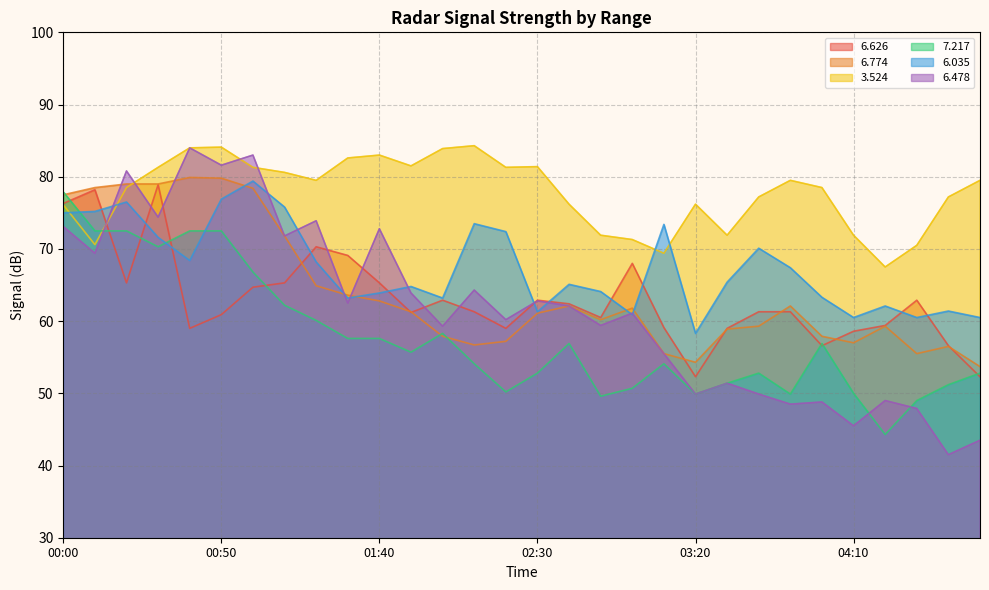

At which category does   6.035 reach its first local valley?

00:40